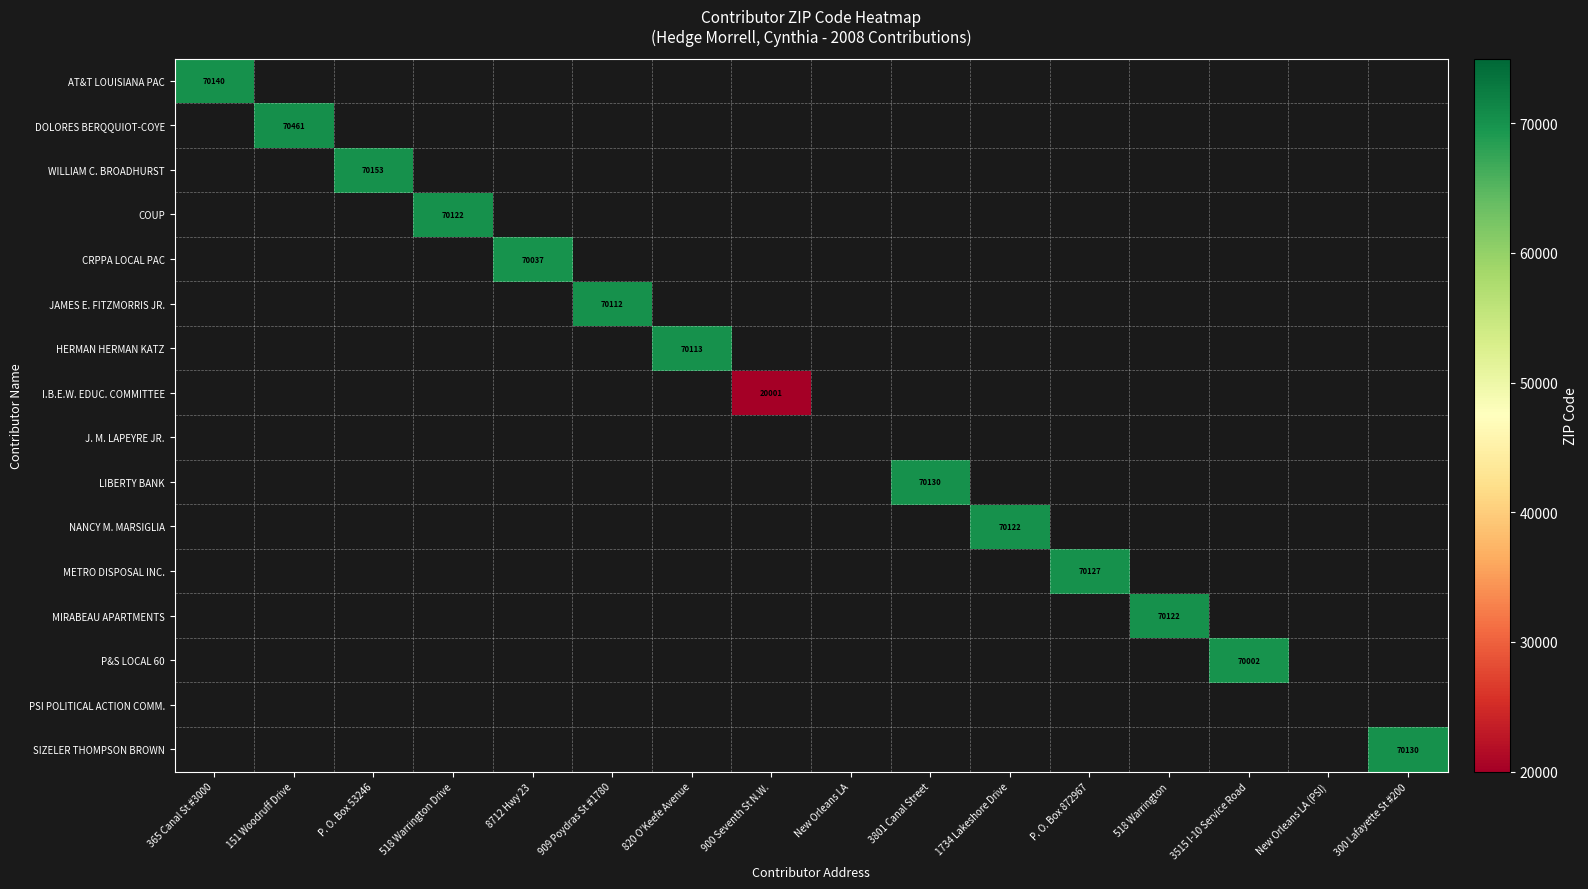

Is it true that CRPPA LOCAL PAC equals 24414 at 8712 Hwy 23?

False